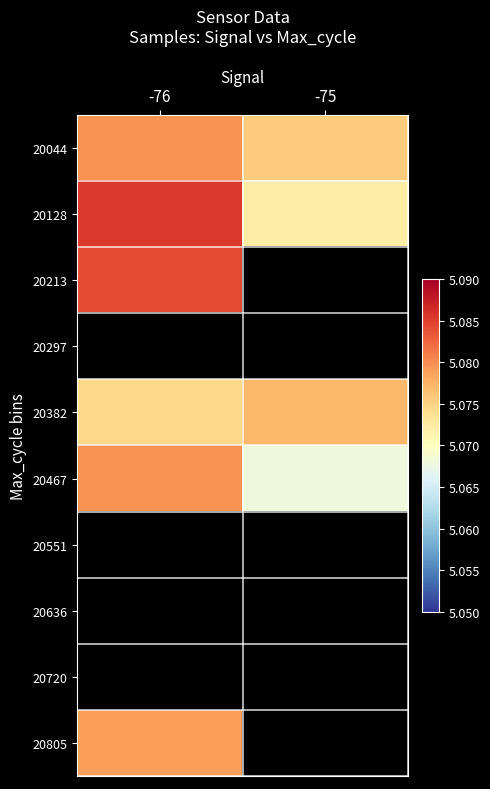

Which has a higher value, -75 or -76?

-76